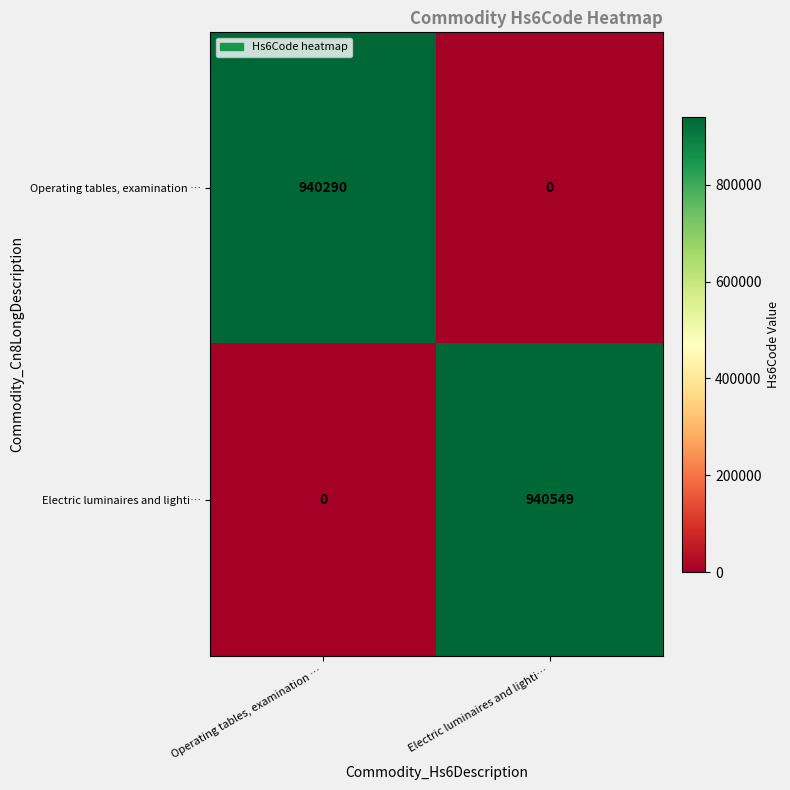

Reading left to right, transcribe all the data shown in this chart.

Operating tables, examination …: Operating tables, examination …=940290	Electric luminaires and lighti…=0
Electric luminaires and lighti…: Operating tables, examination …=0	Electric luminaires and lighti…=940549